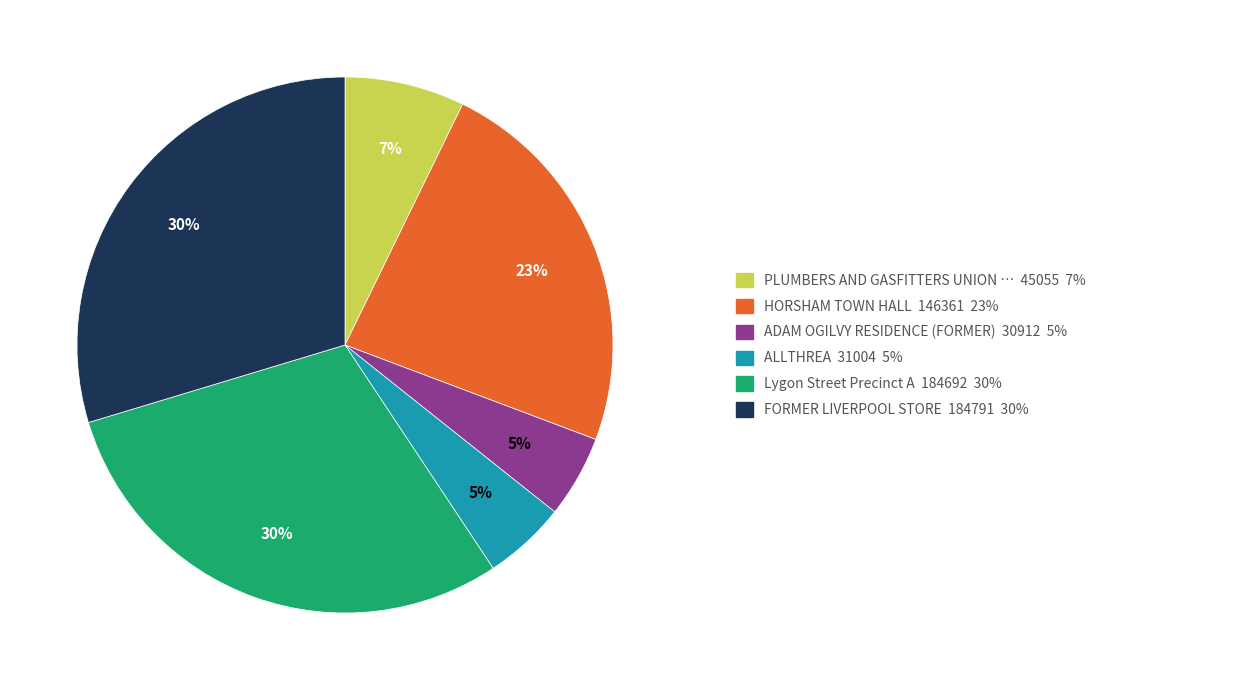

Is there a majority slice in this chart?

No